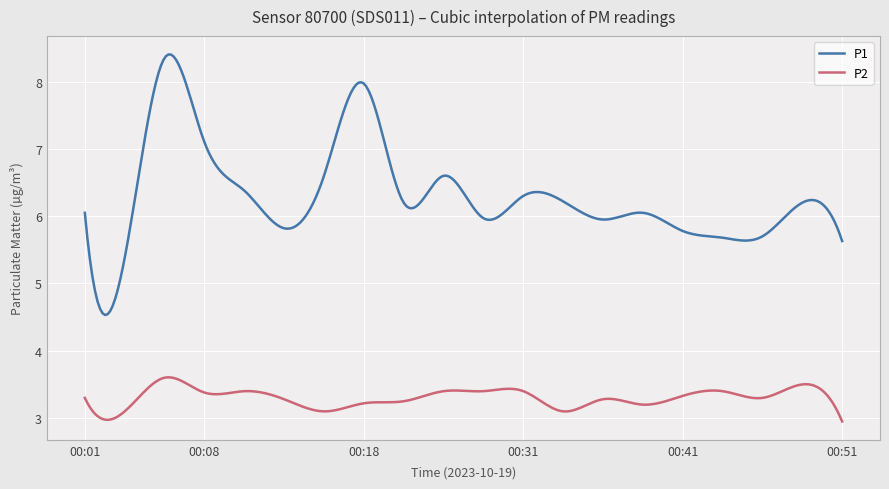

What are all the series names shown in the legend?

P1, P2